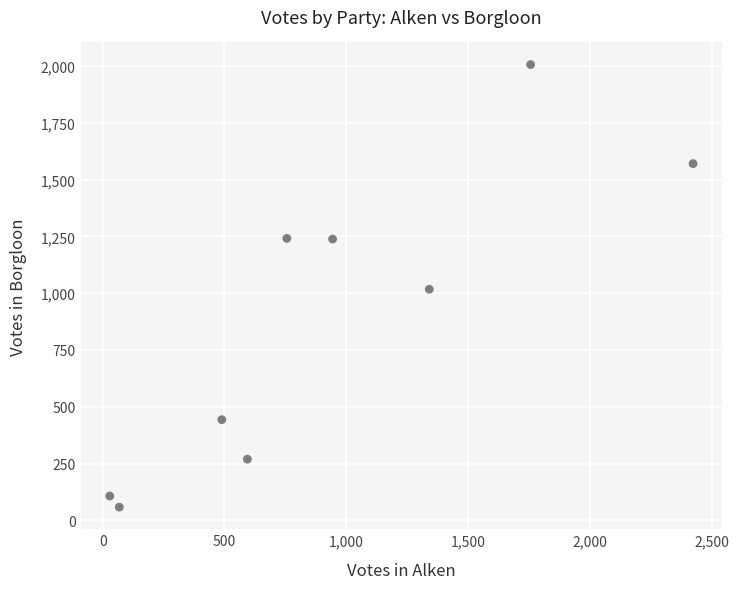

What is the range of X values (max minus min)?

2395